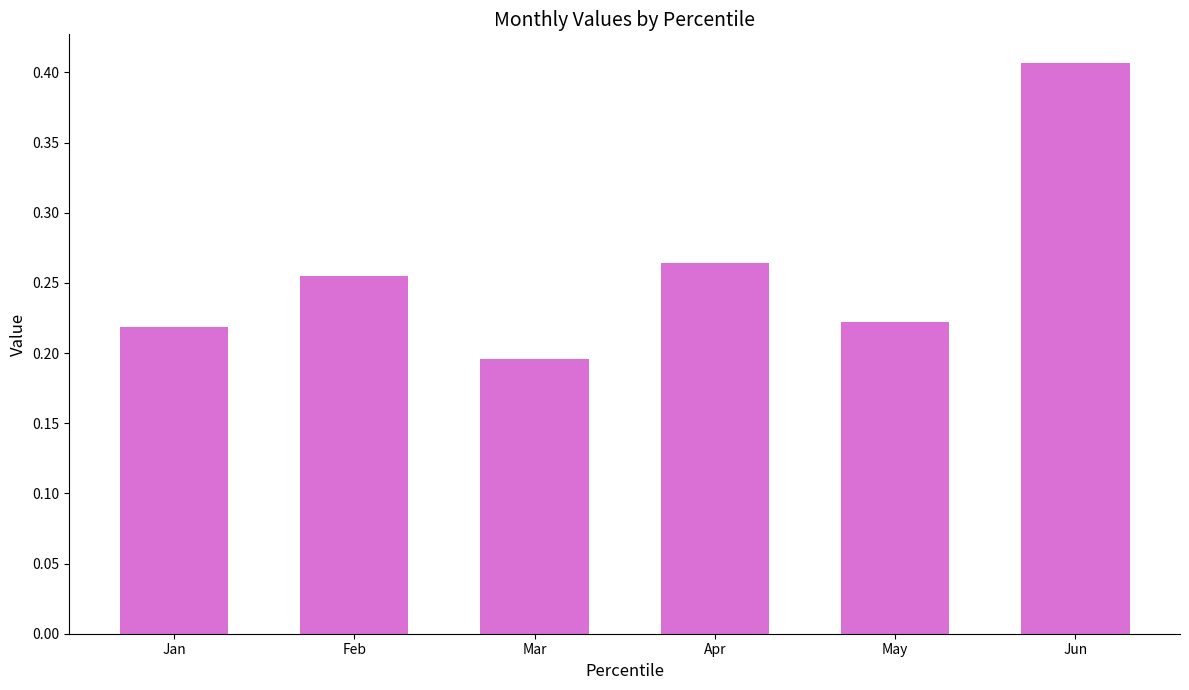

Count the values in the range 0 to 1.

6